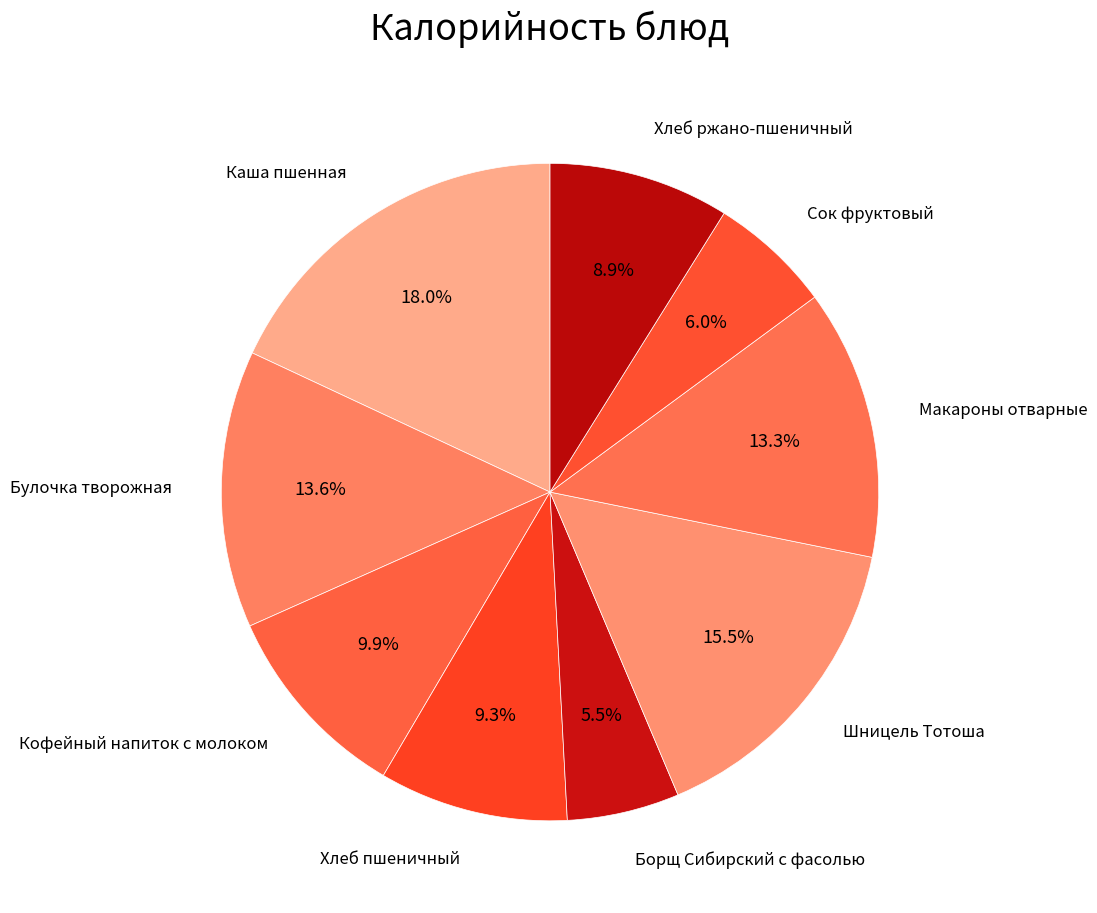

The Макароны отварные slice represents 13% of the pie. True or false?

True